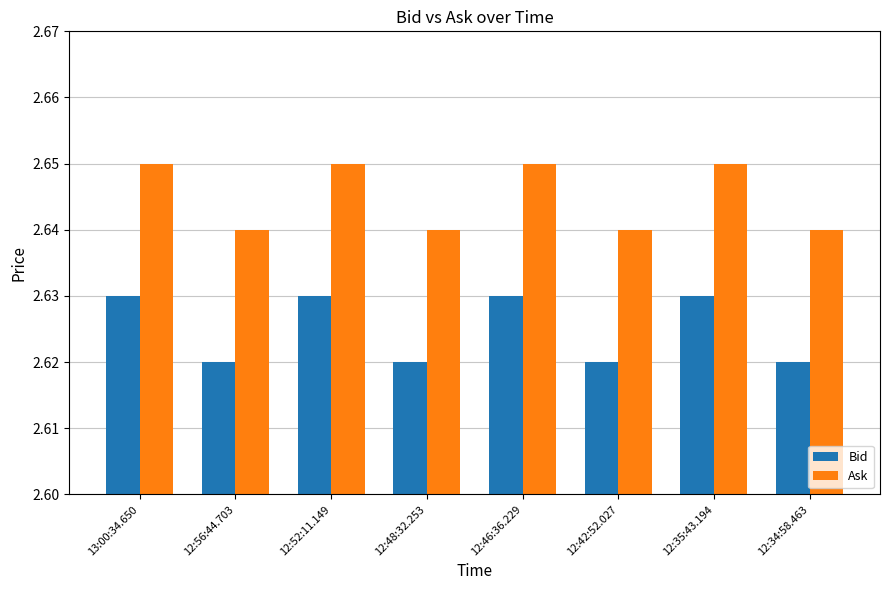

At 12:35:43.194, list the series in order from largest to smallest.

Ask, Bid